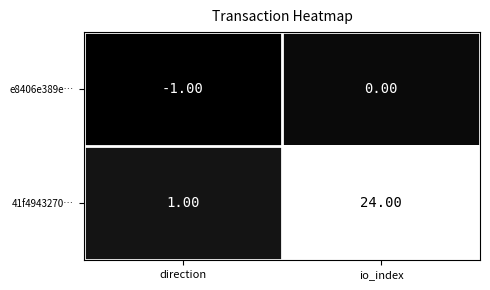

At io_index, list the series in order from smallest to largest.

e8406e389e…, 41f4943270…